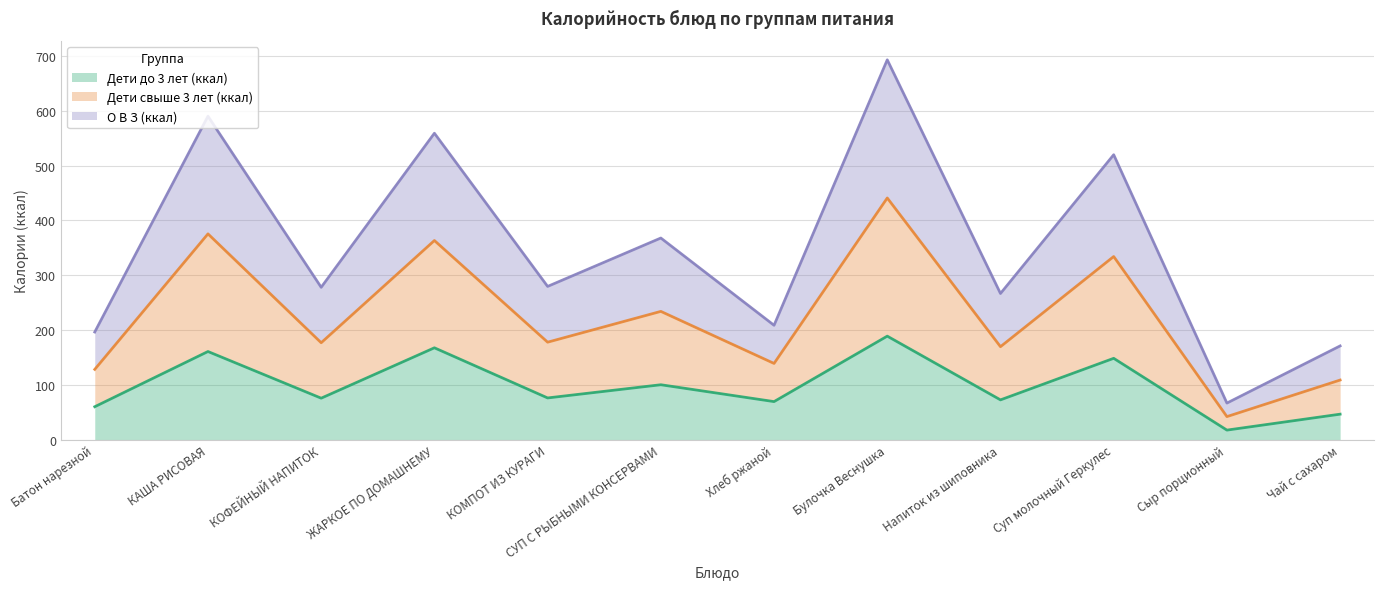

At which label does О В З (ккал) first exceed 279?

КАША РИСОВАЯ